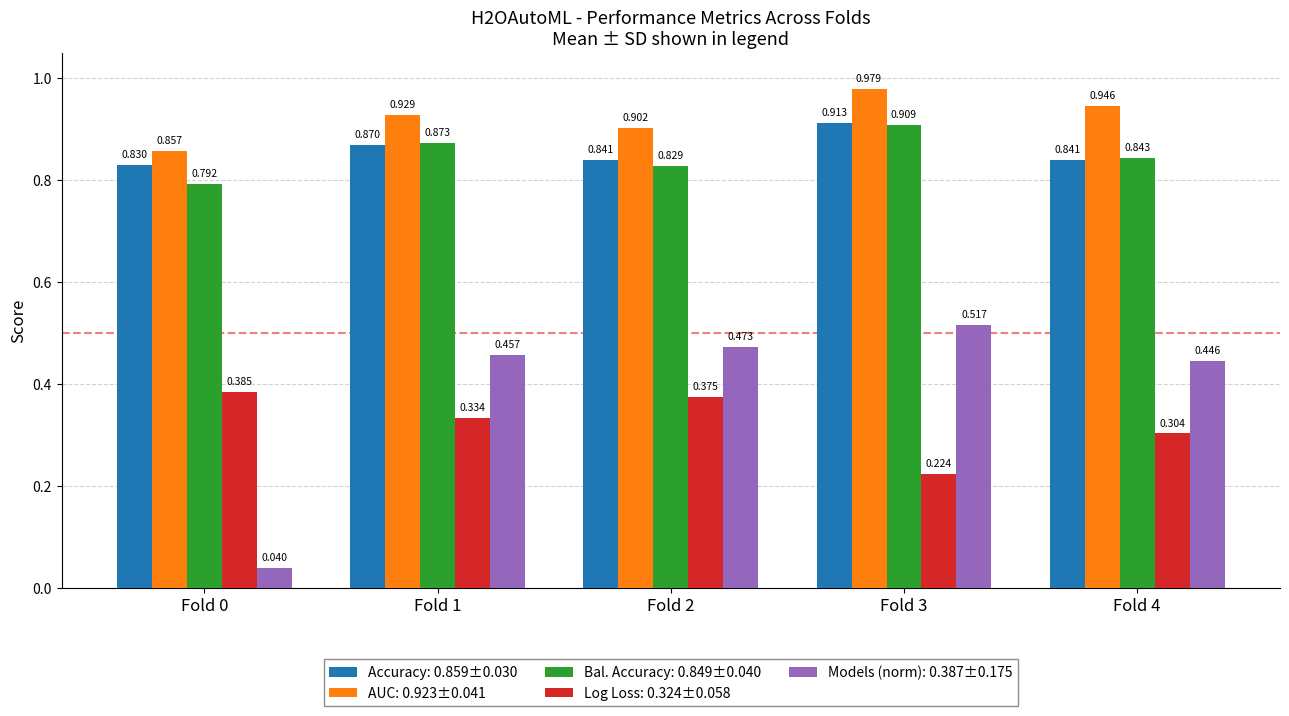

Reading left to right, what are all the values shown in this chart?

Accuracy: 0.8	0.9	0.8	0.9	0.8
AUC: 0.9	0.9	0.9	1.0	0.9
Bal. Accuracy: 0.8	0.9	0.8	0.9	0.8
Log Loss: 0.4	0.3	0.4	0.2	0.3
Models (norm): 0.0	0.5	0.5	0.5	0.4